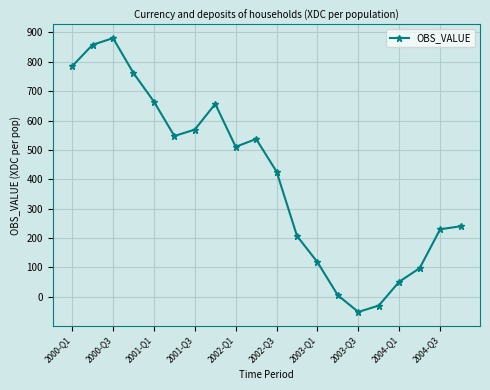

What is the sum of all values?

8064.8